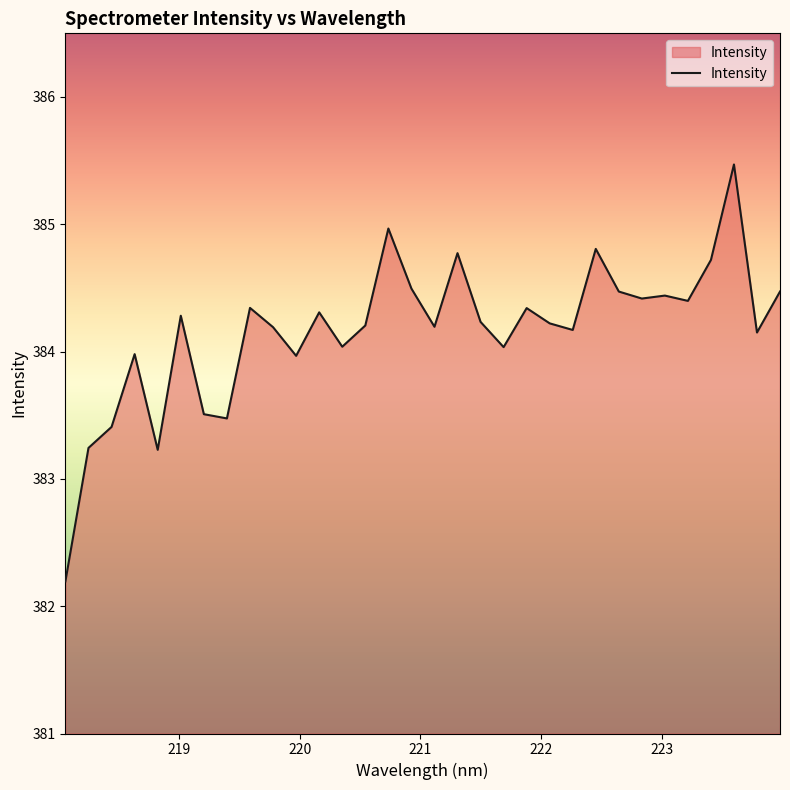

True or false: the data has more than 0 interior local peaks.

True